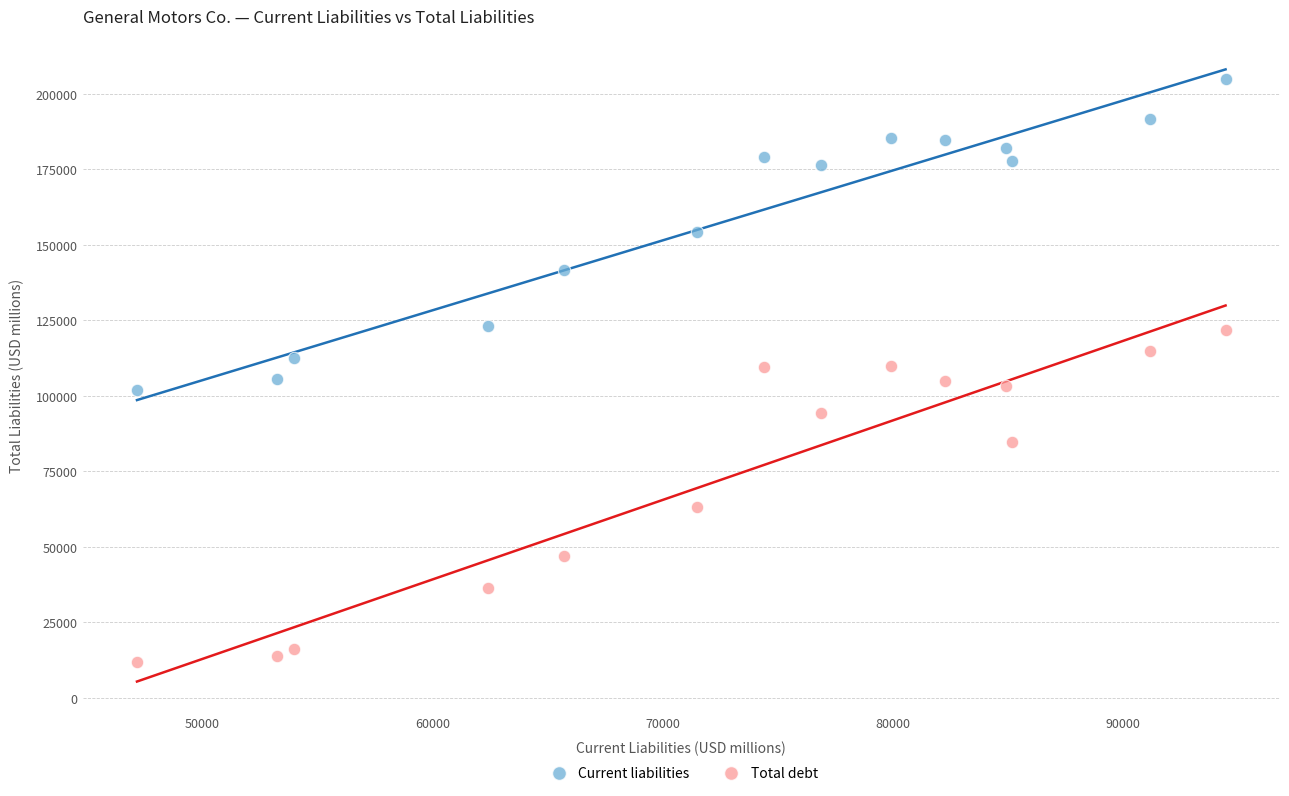

Which series contains the highest Y value?

Current liabilities